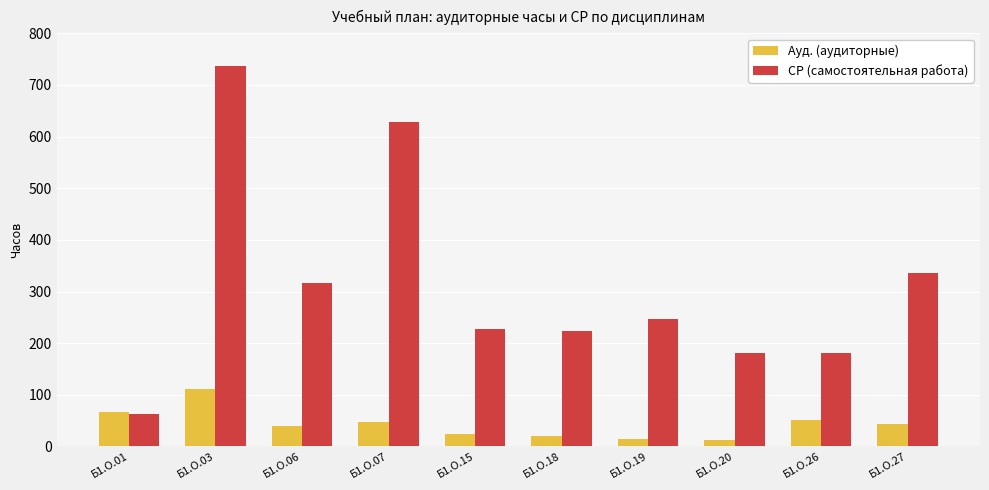

What is the average value of the Ауд. (аудиторные) series?

43.2